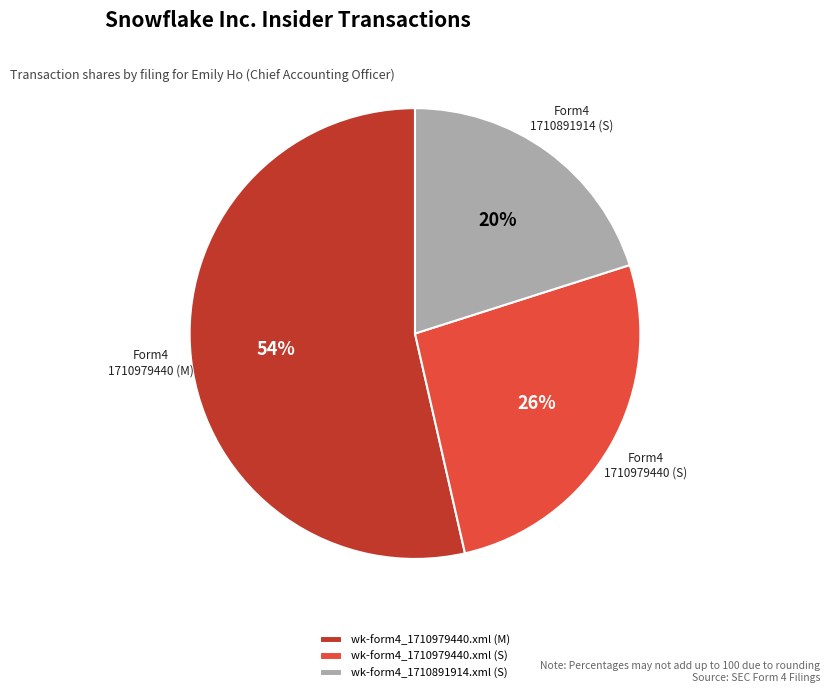

Combined, do wk-form4_1710979440.xml (M) and wk-form4_1710891914.xml (S) account for over 50%?

Yes